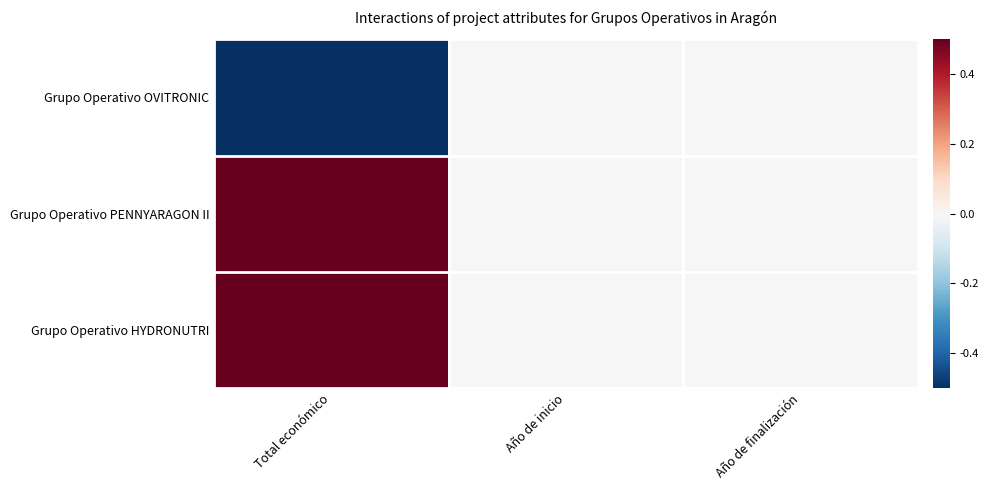

Which category has the highest value across all series?

Total económico